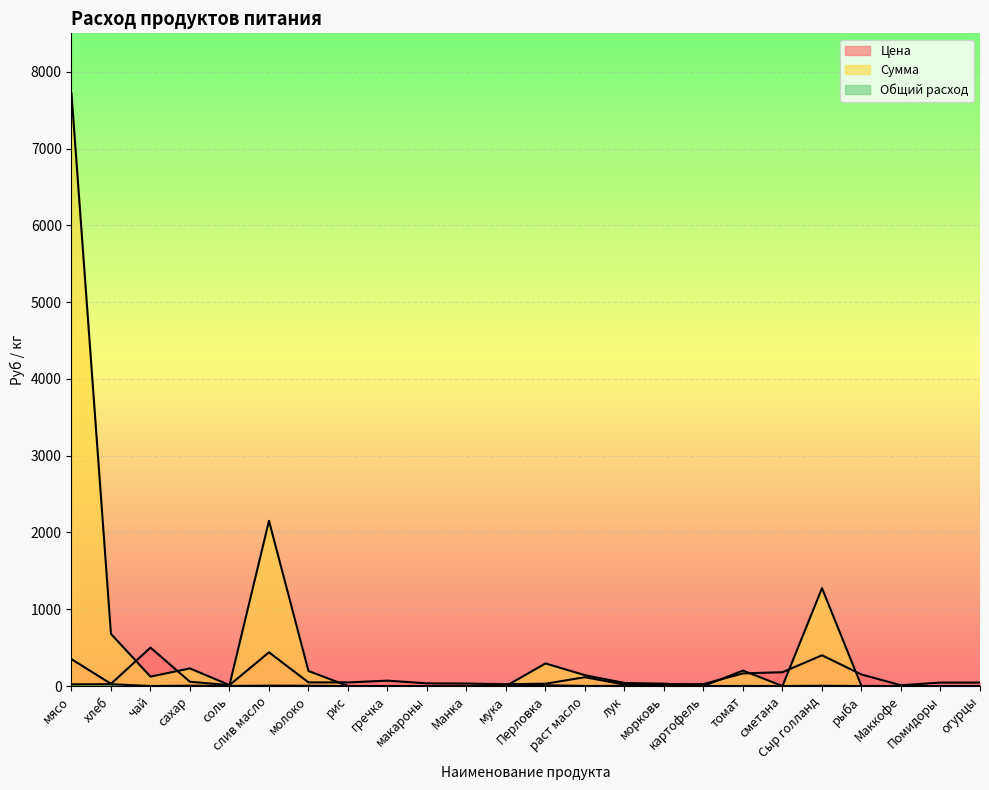

How many lines are shown in the chart?

3